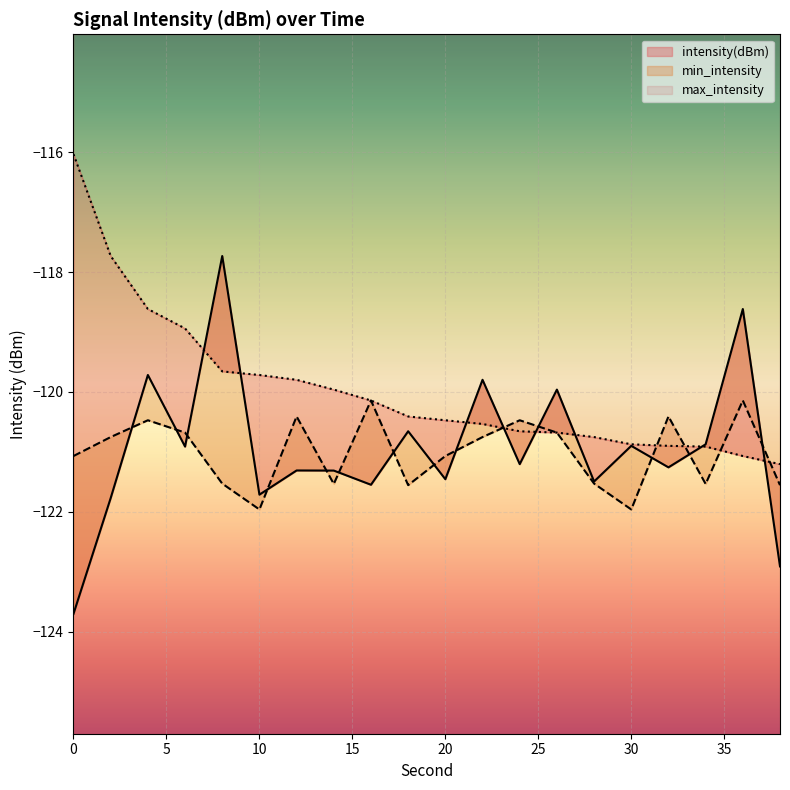

What is the maximum value for max_intensity?

-116.0